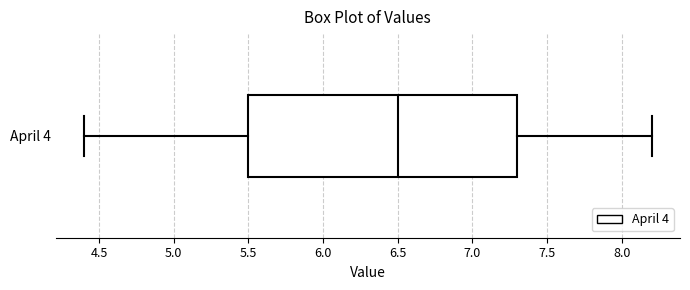

Transcribe this box plot: give where the median line is, the range the box spans, and where the two whiskers end, as read against the x-axis. The values are not printed on the chart, so give them approximately, as read against the axis.

median 6.5, box 5.5 to 7.3, whiskers 4.4 to 8.2